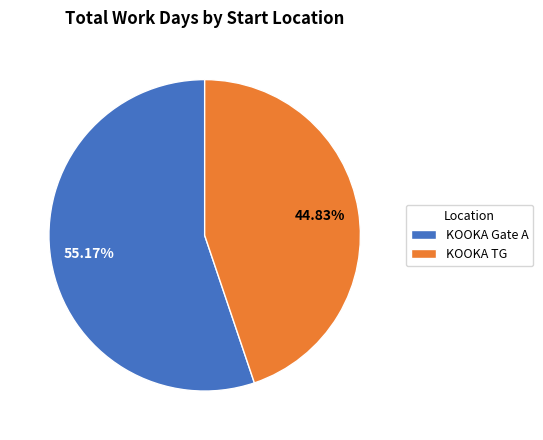

What is the ratio of the value at KOOKA Gate A to the value at KOOKA TG?

1.2